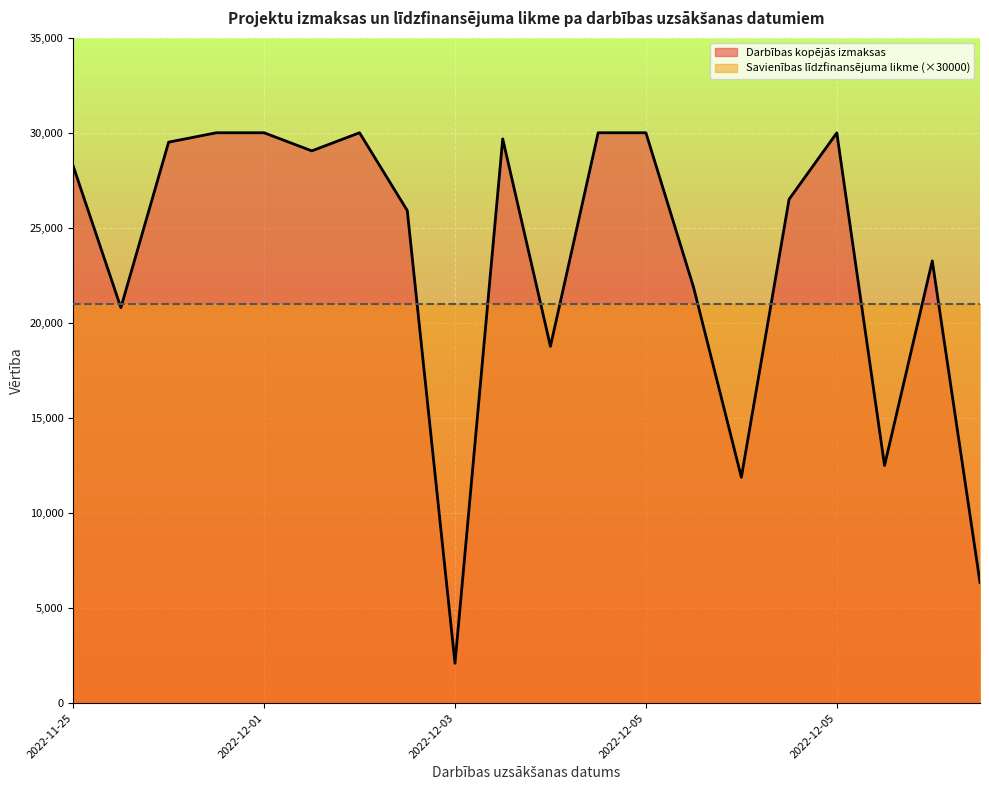

What is the sum of the values at 2022-12-05 and 2022-11-29?

59505.1